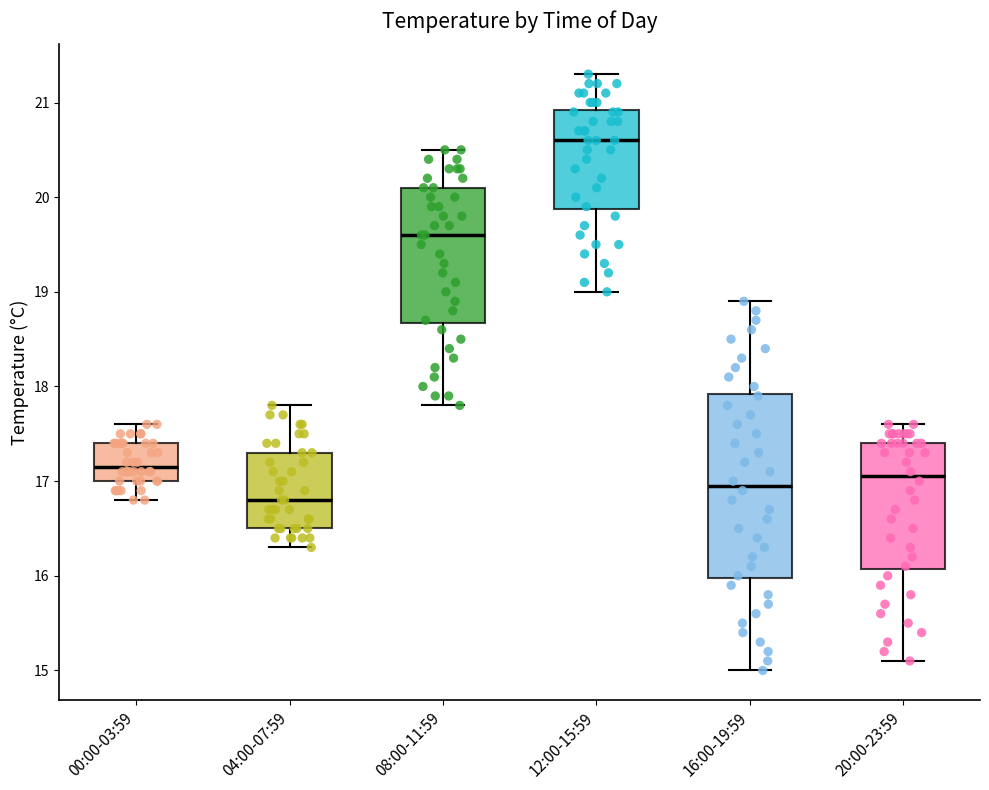

Reading left to right, read every box against the y-axis: the position of its median line, the range the box covers, and the ends of its whiskers. The values are not printed on the chart, so give them approximately, as read against the axis.

00:00-03:59: median 17.2, box 17.0 to 17.4, whiskers 16.8 to 17.6
04:00-07:59: median 16.8, box 16.5 to 17.3, whiskers 16.3 to 17.8
08:00-11:59: median 19.6, box 18.7 to 20.1, whiskers 17.8 to 20.5
12:00-15:59: median 20.6, box 19.9 to 20.9, whiskers 19.0 to 21.3
16:00-19:59: median 17.0, box 16.0 to 17.9, whiskers 15.0 to 18.9
20:00-23:59: median 17.1, box 16.1 to 17.4, whiskers 15.1 to 17.6